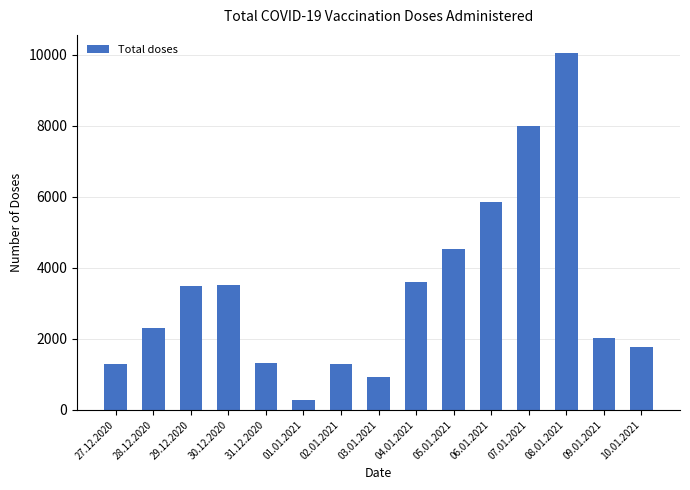

What is the label of the 1st bar from the right?

10.01.2021